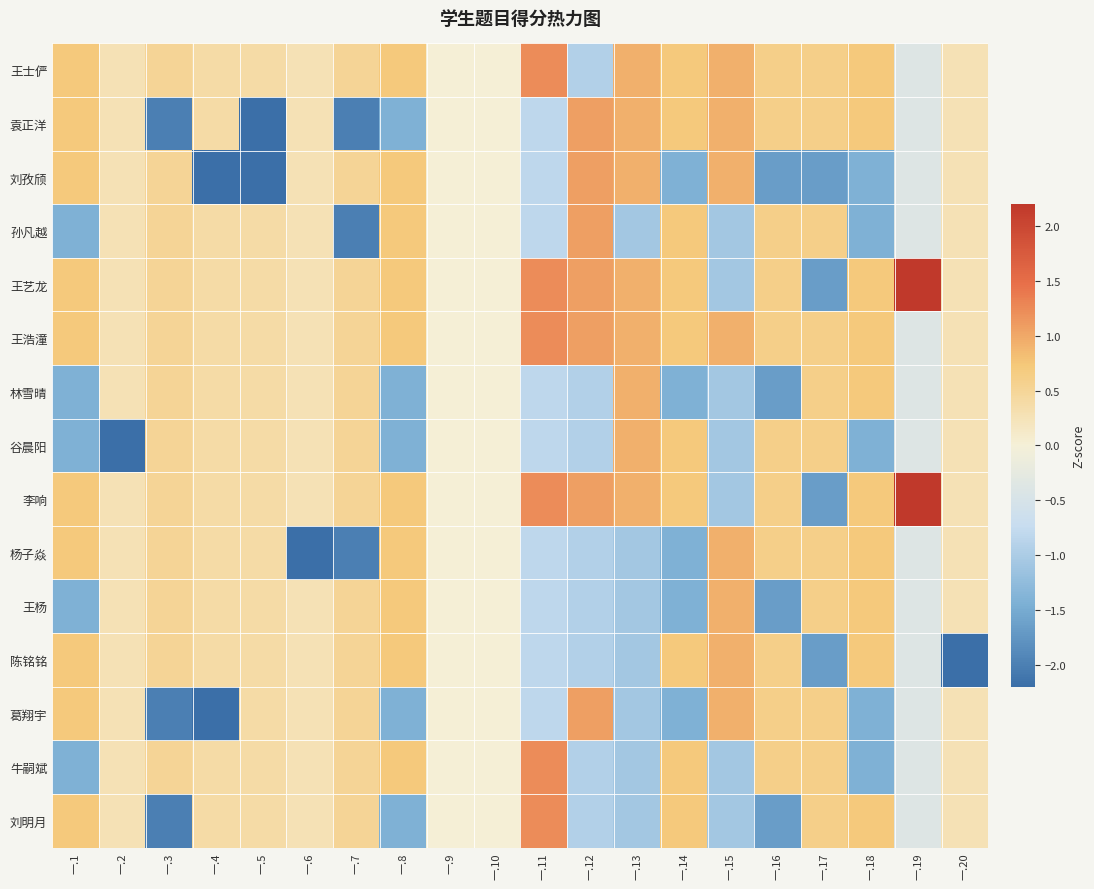

List the series in order of their peak value, lowest first.

陈铭铭, 王杨, 杨子焱, 谷晨阳, 林雪晴, 葛翔宇, 孙凡越, 刘孜颀, 袁正洋, 刘明月, 牛嗣斌, 王浩潼, 王士俨, 李响, 王艺龙